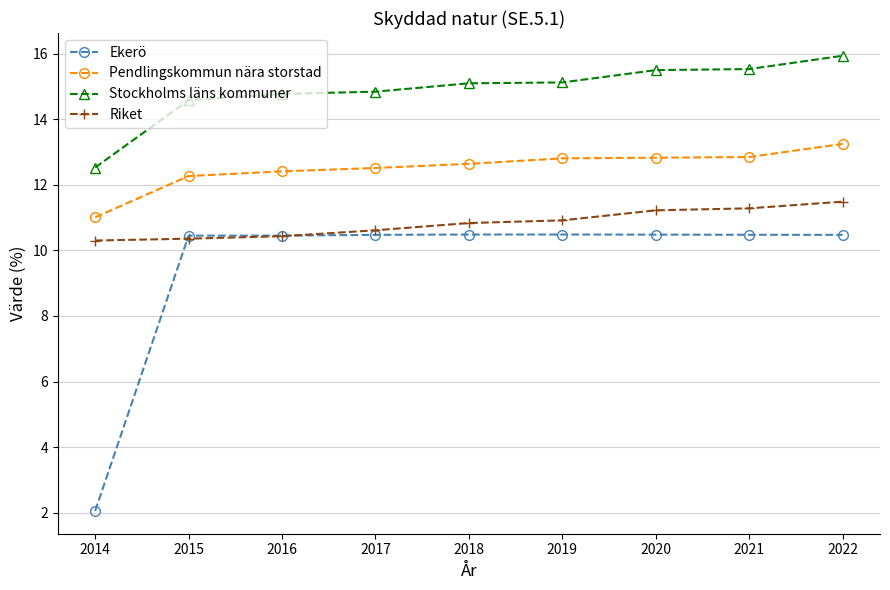

Does the chart display data point markers on the line(s)?

Yes